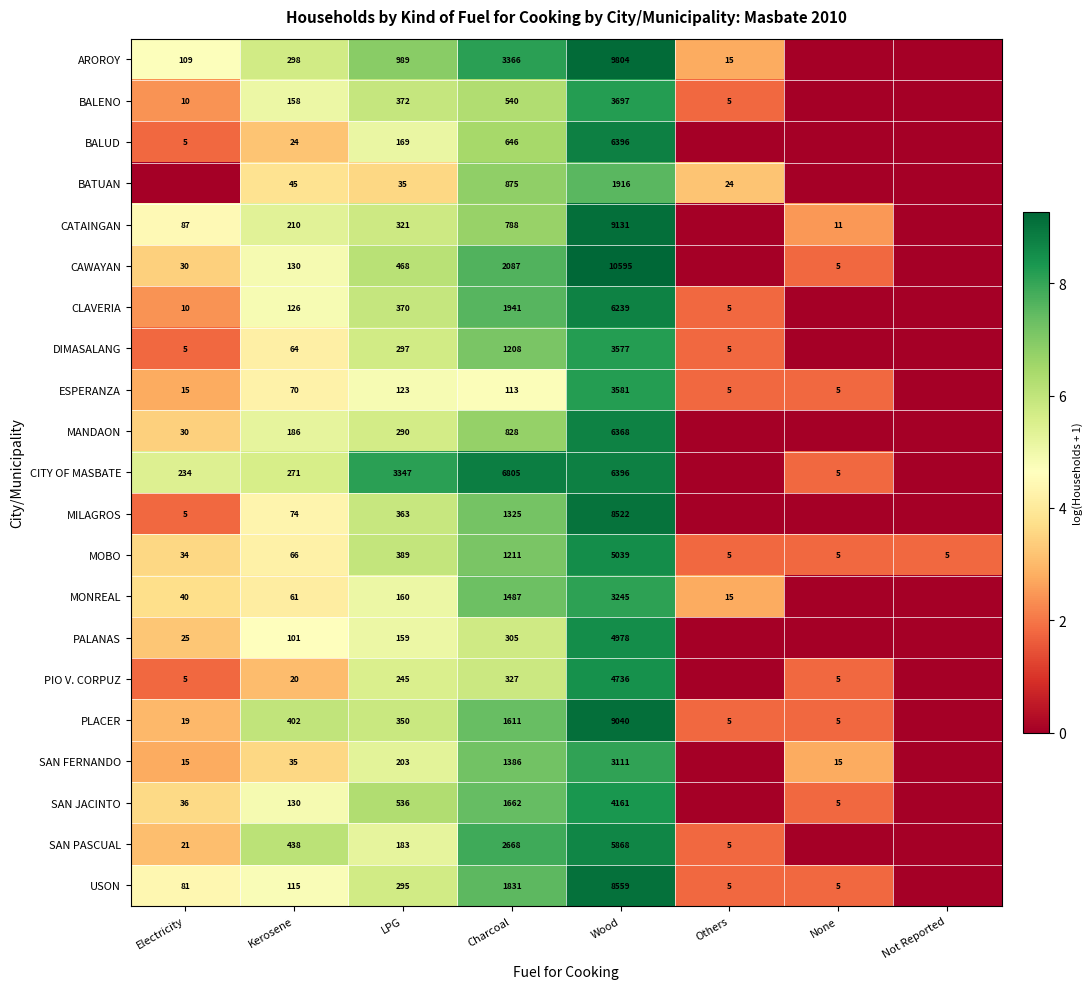

Is it true that AROROY equals 15 at Others?

True